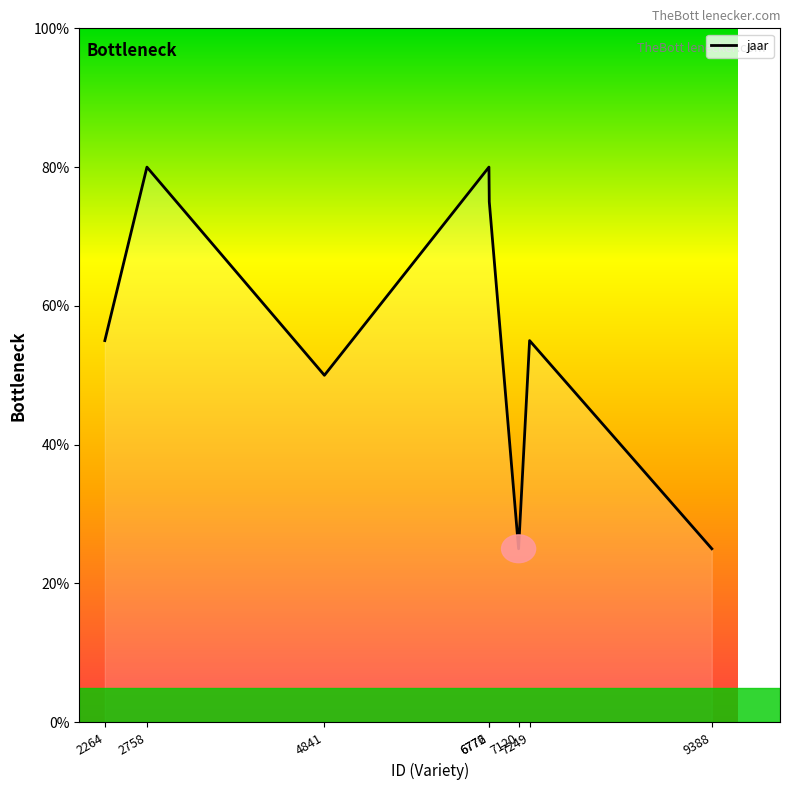

What is the smallest value displayed?

25.0